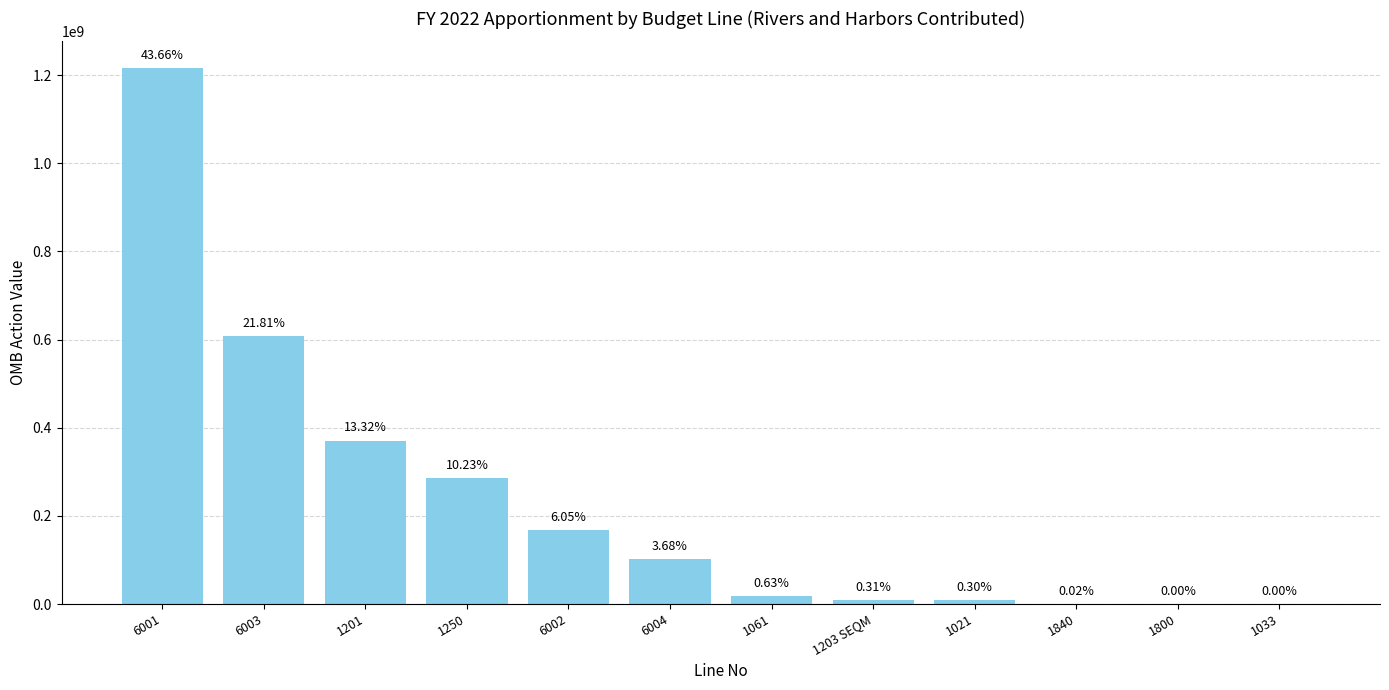

The chart shows a value of 8424335 at 1021. True or false?

True